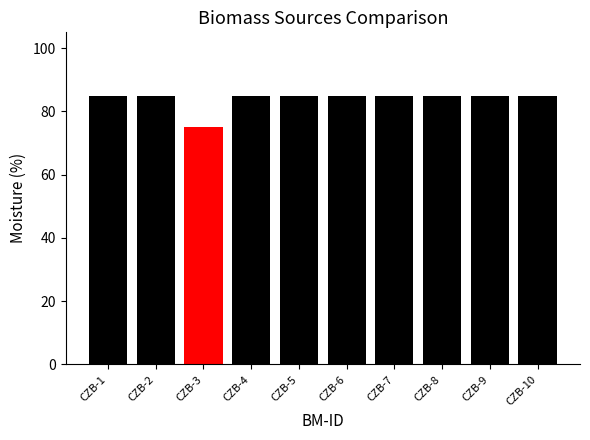

Reading left to right, what are all the values shown in this chart?

85	85	75	85	85	85	85	85	85	85